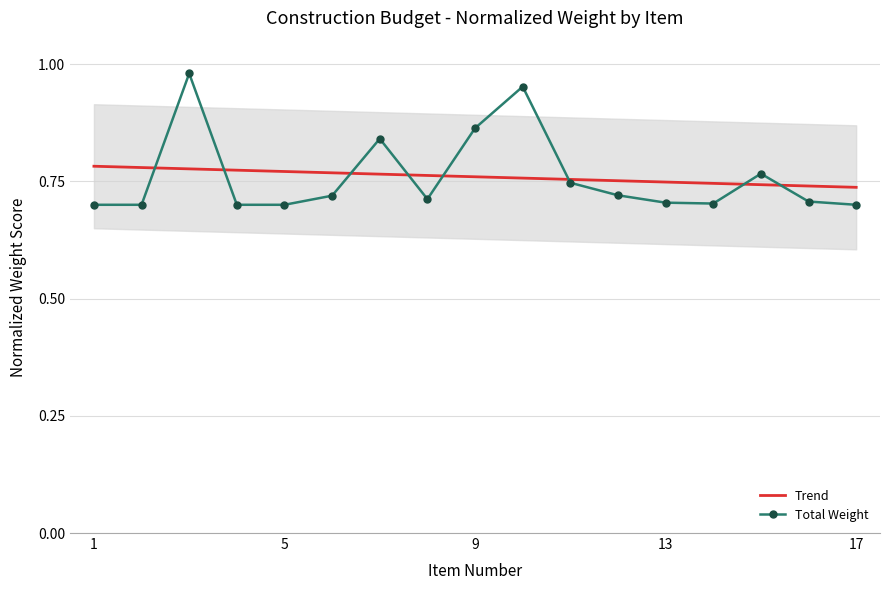

Reading right to left, what are all the values shown in this chart?

Trend: 0.7	0.7	0.7	0.7	0.7	0.8	0.8	0.8	0.8	0.8	0.8	0.8	0.8	0.8	0.8	0.8	0.8
Total Weight: 0.7	0.7	0.8	0.7	0.7	0.7	0.7	1.0	0.9	0.7	0.8	0.7	0.7	0.7	1.0	0.7	0.7